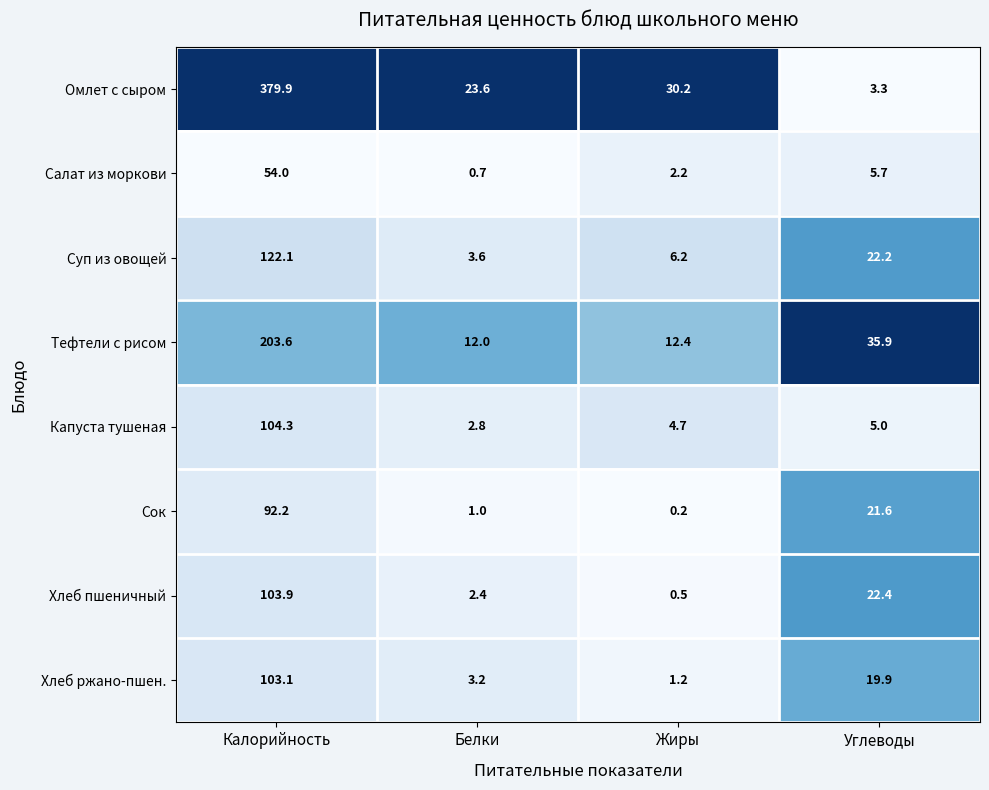

Which series changed the most between Жиры and Углеводы?

Омлет с сыром